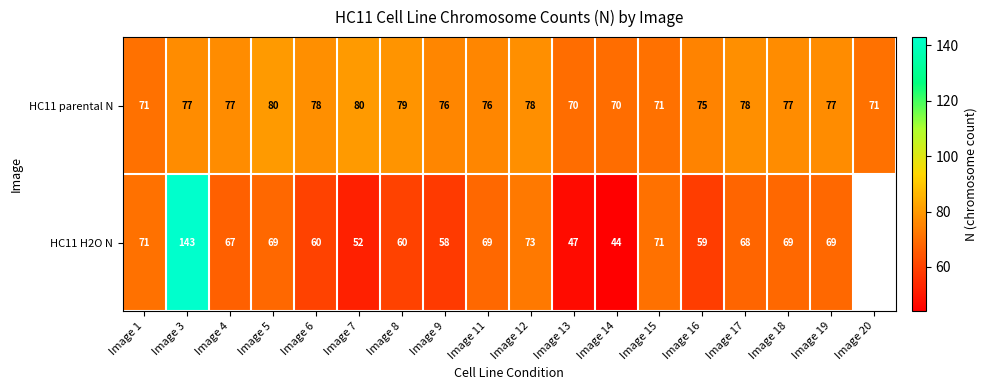

What is the difference between the HC11 H2O N values at Image 15 and Image 17?

3